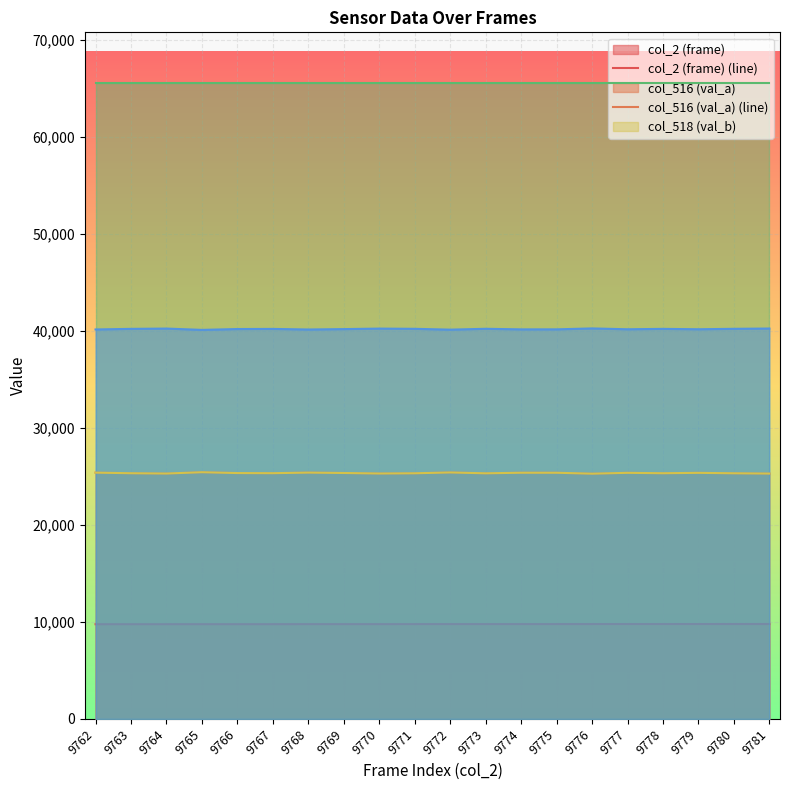

At 9765, list the series in order from largest to smallest.

col_520 (val_c) (line), col_519 (val_d) (line), col_516 (val_a) (line), col_518 (val_b) (line), col_2 (frame) (line)